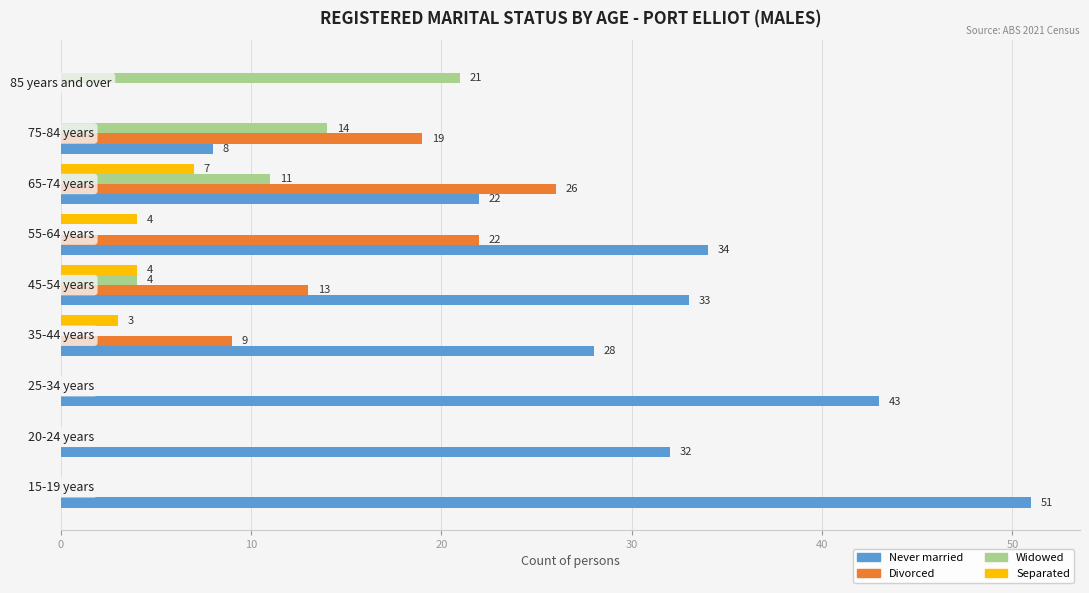

How many Divorced values are between 0 and 19?

7